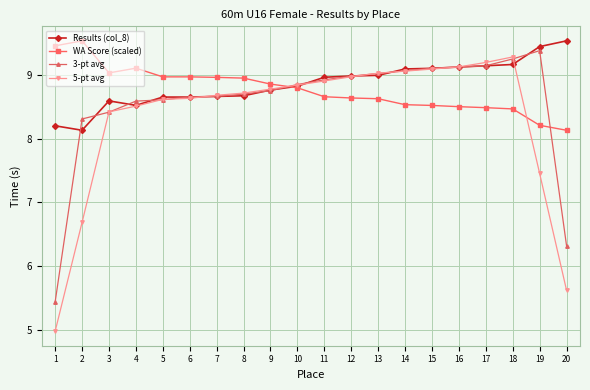

What is the lowest value of the 3-pt avg series?

5.4